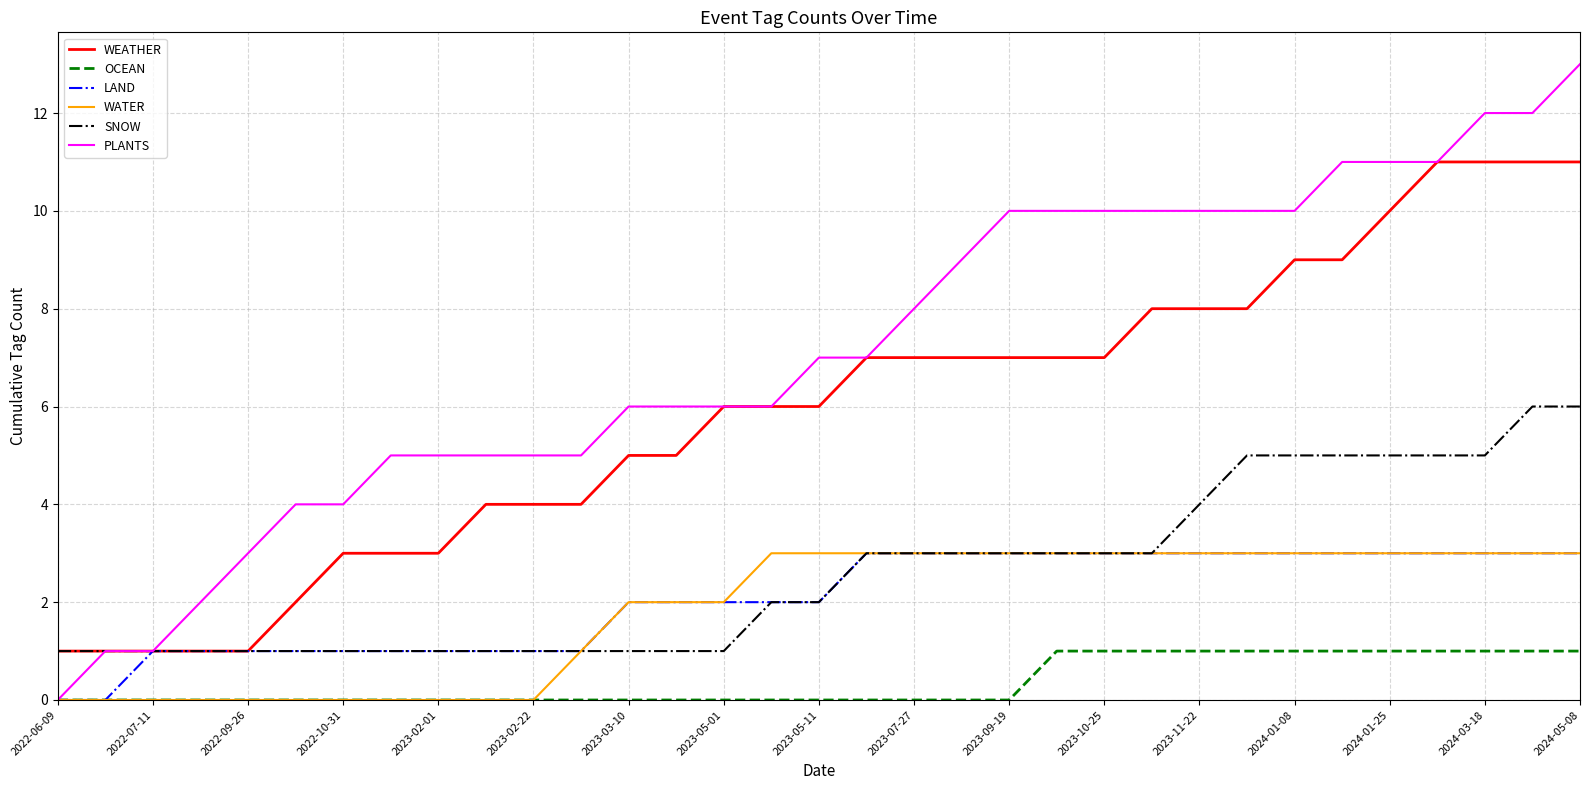

Which series has the widest spread of values?

PLANTS